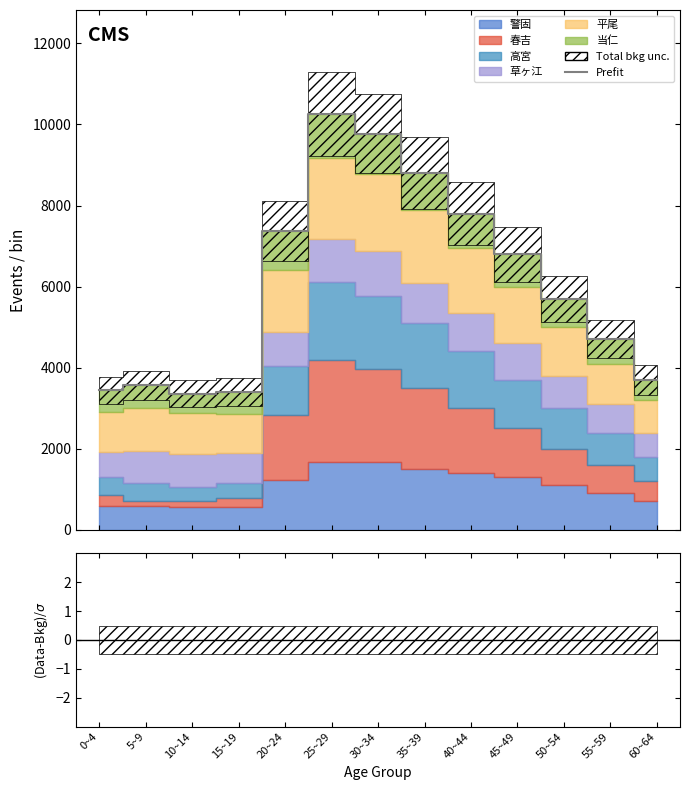

Where is the first local minimum?

10~14